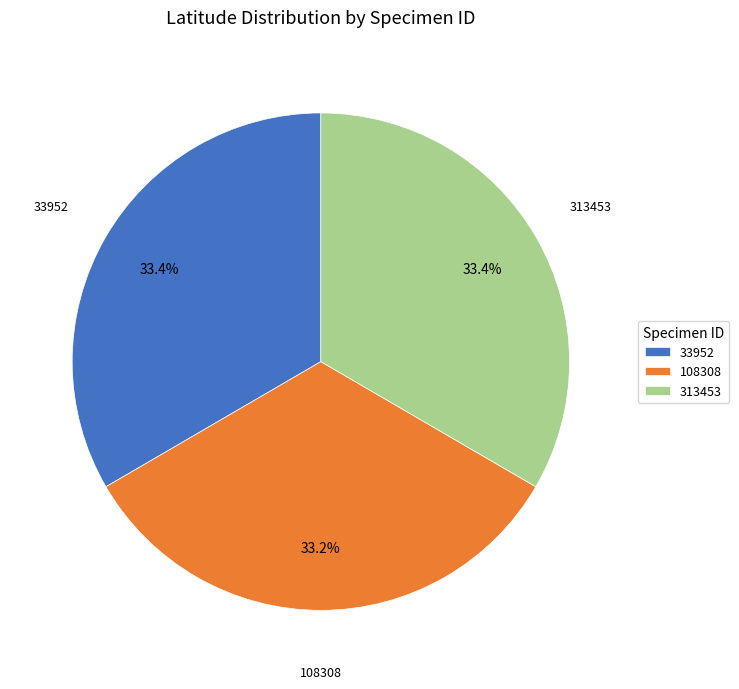

Approximately how many times larger is the value at 108308 compared to 33952?

1.0